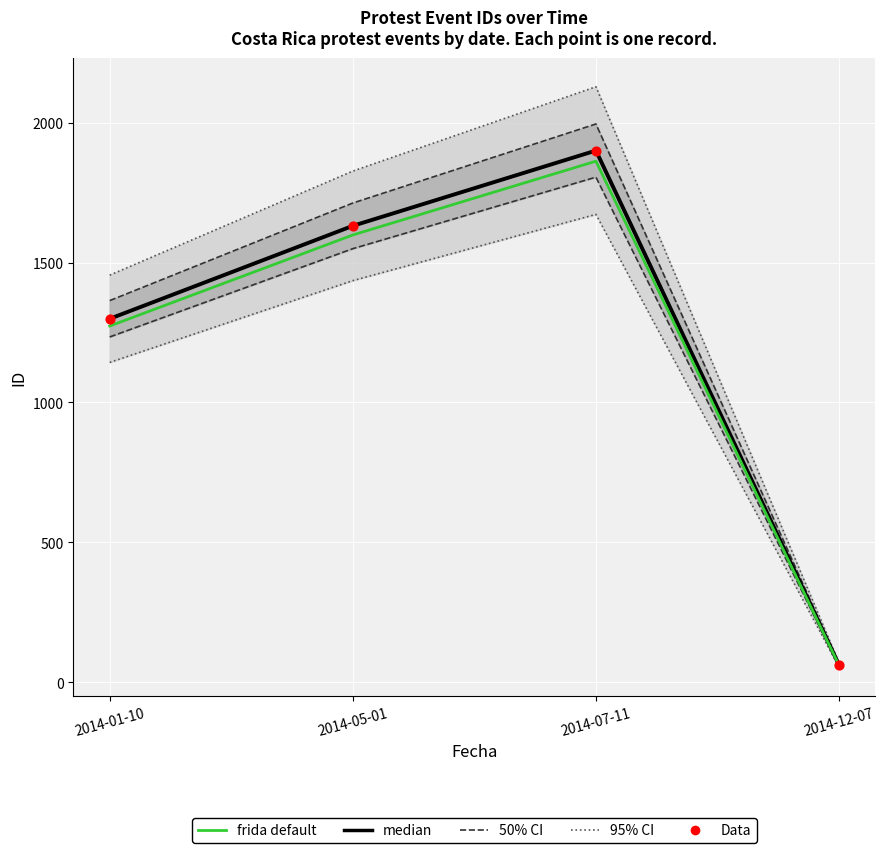

What are all the series names shown in the legend?

95% CI, 50% CI, median, frida default, Data